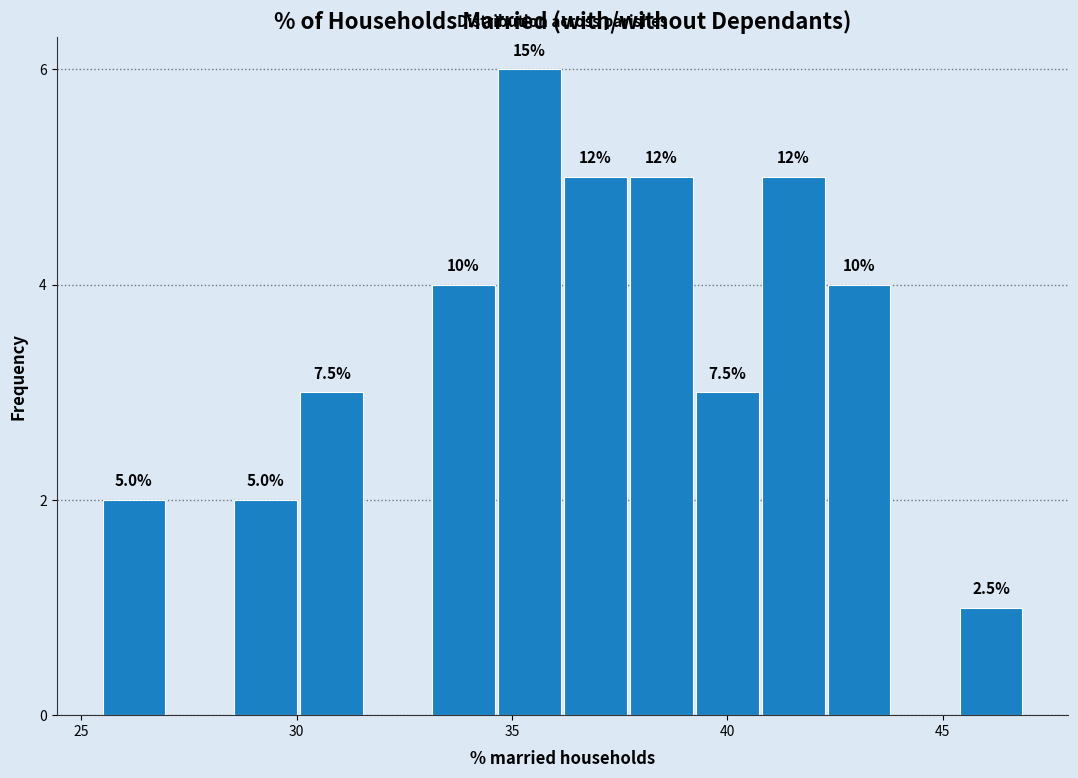

Around what value on the x-axis is the tallest bar? Give the approximate position of its centre, as read against the axis.

35.5